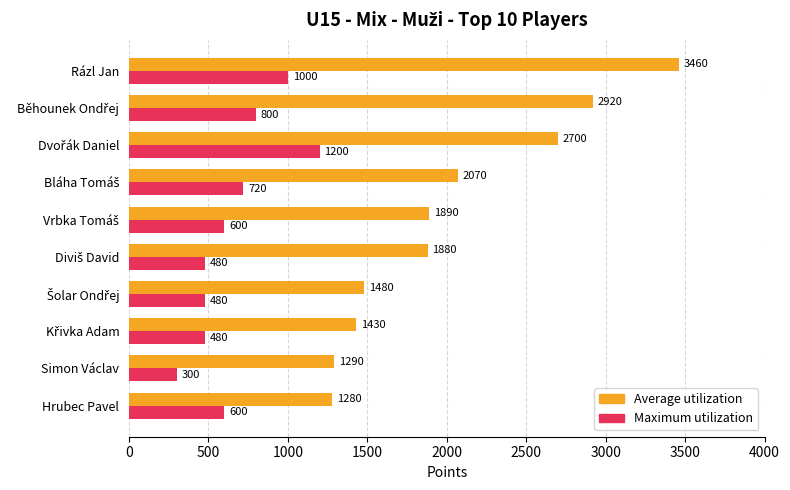

List the series in order of their peak value, lowest first.

Maximum utilization, Average utilization